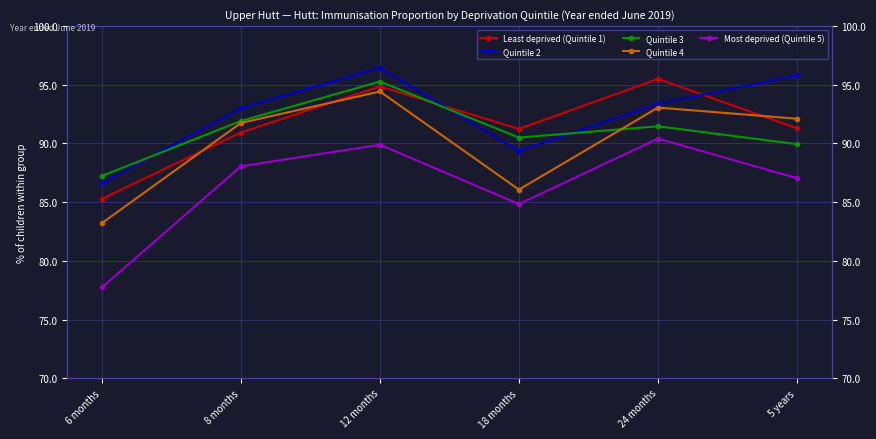

What are all the series names shown in the legend?

Least deprived (Quintile 1), Quintile 2, Quintile 3, Quintile 4, Most deprived (Quintile 5)